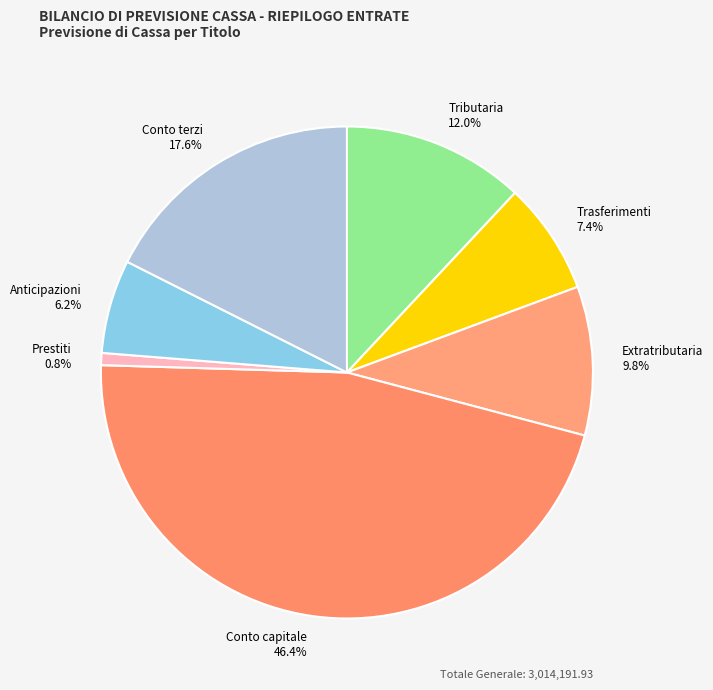

To the nearest percent, what is the average slice percentage?

14%